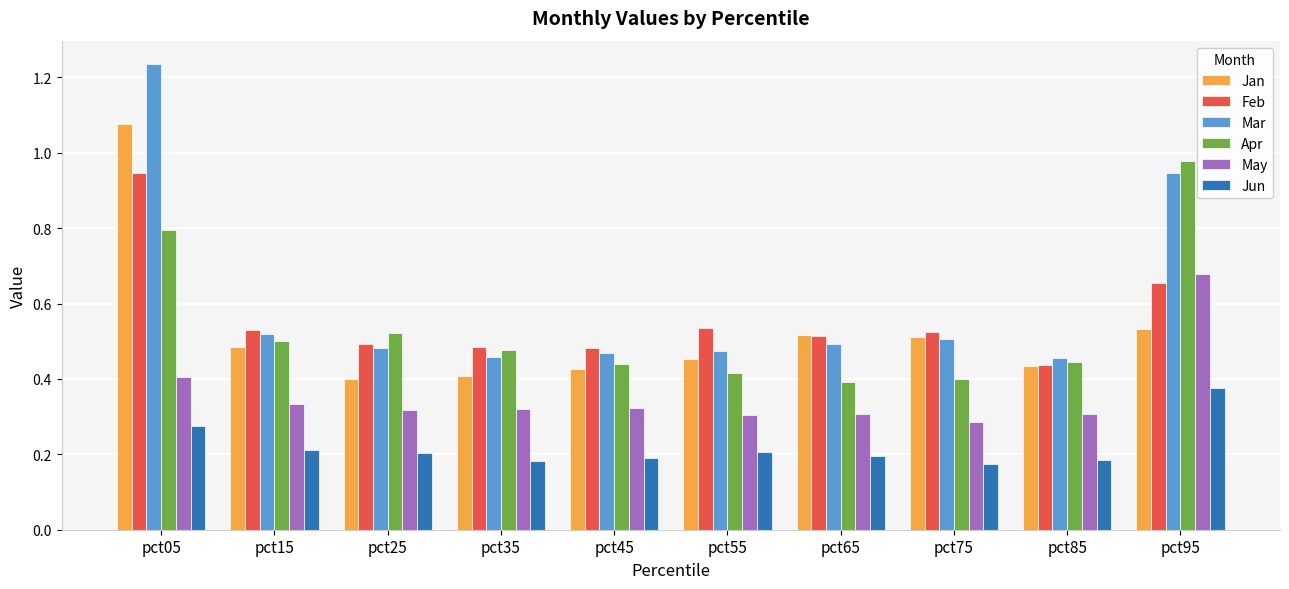

What is the difference between the Mar values at pct05 and pct25?

0.8